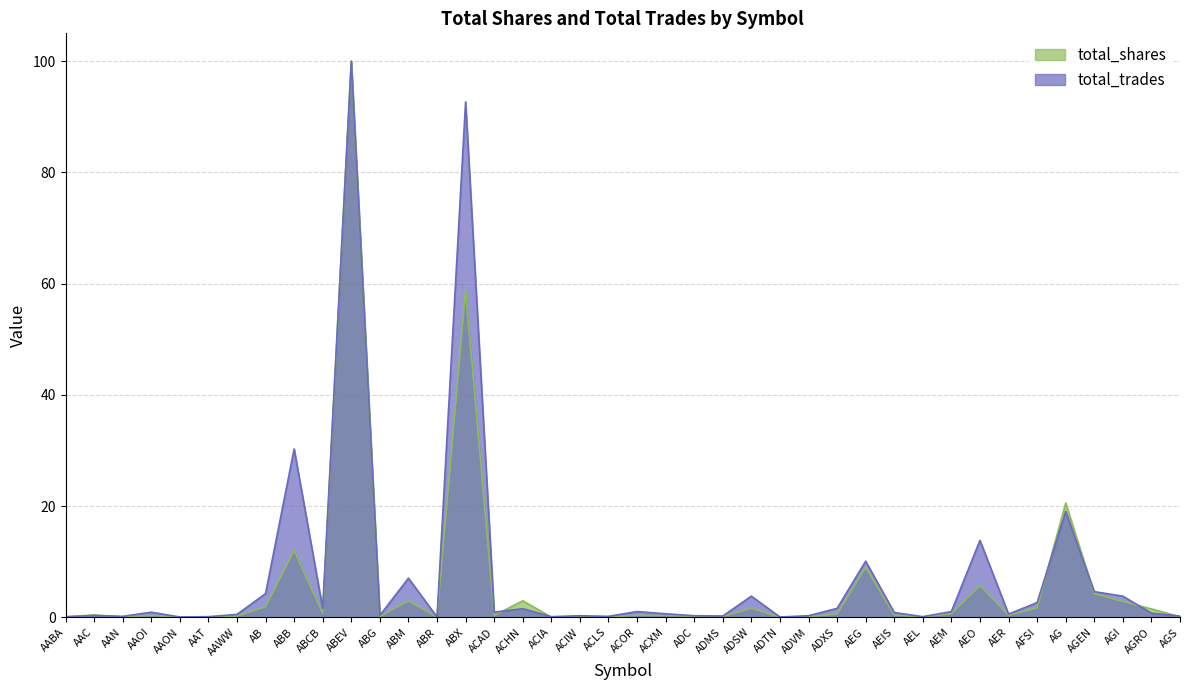

Which series has the largest range (max minus min)?

total_shares